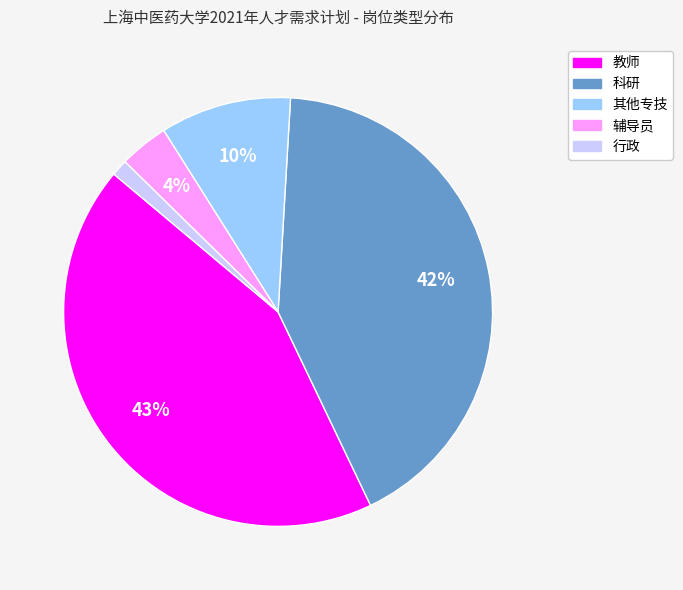

Between 教师 and 辅导员, which is larger?

教师